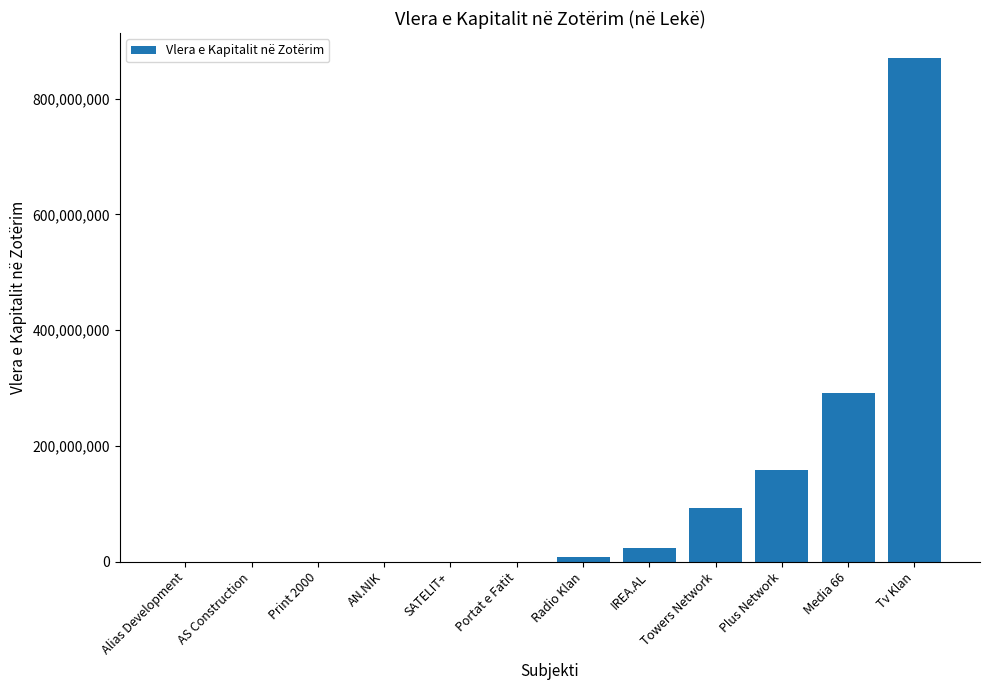

What is the change in value from SATELIT+ to IREA.AL?

+23933400.0